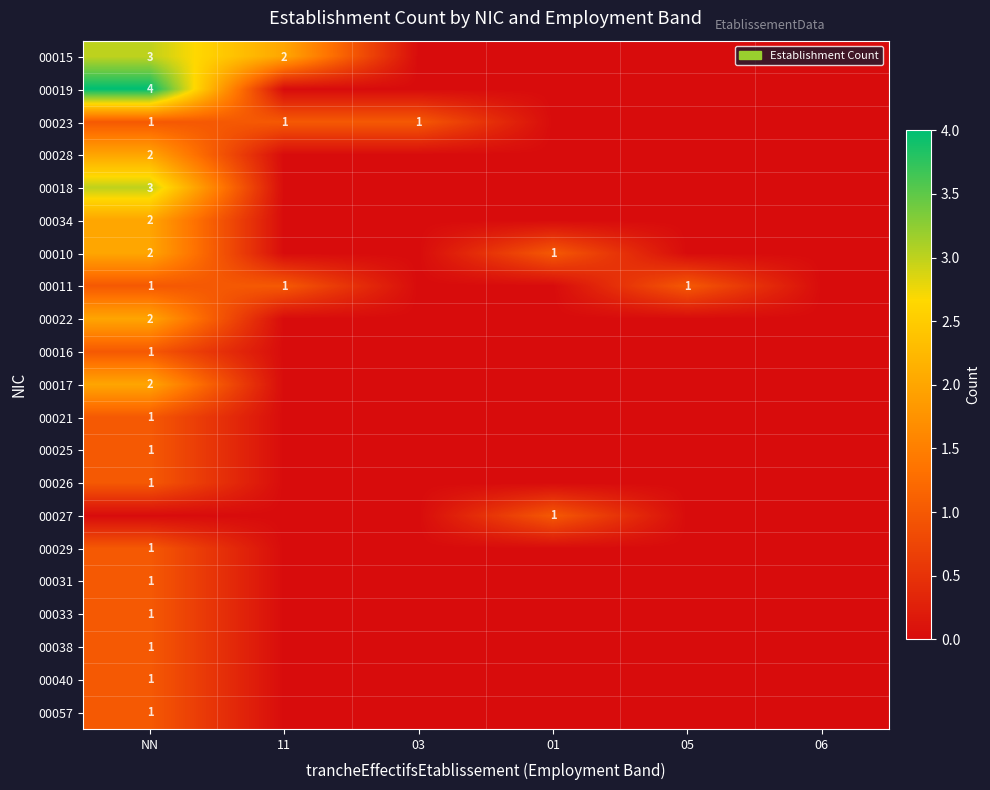

Count the number of categories in the chart.

6